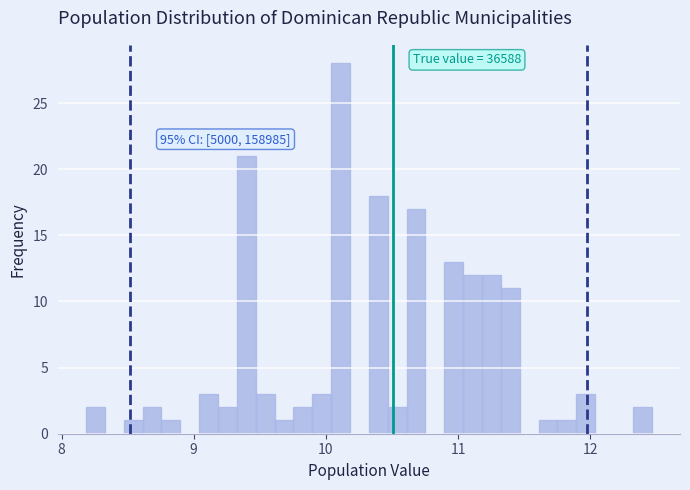

Around what value on the x-axis is the tallest bar? Give the approximate position of its centre, as read against the axis.

10.1